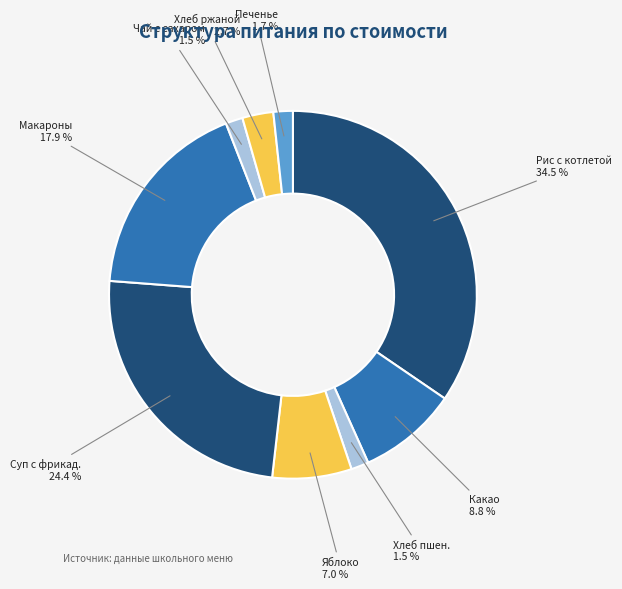

How many segments does this pie chart have?

9